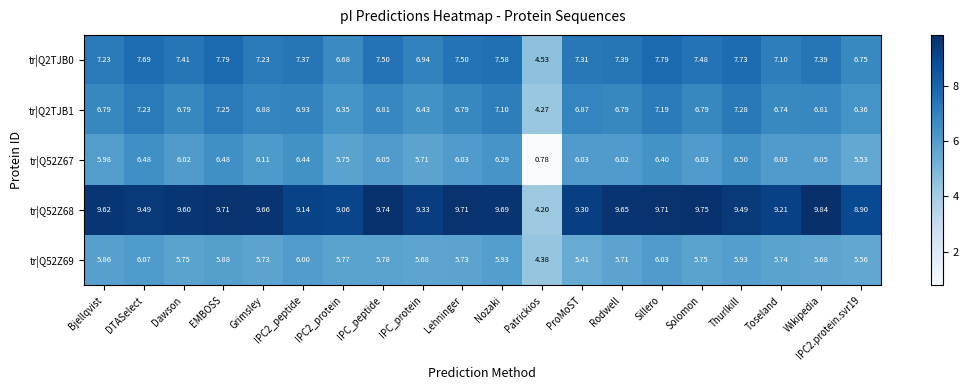

Which series changed the most between Bjellqvist and Wikipedia?

tr|Q52Z68